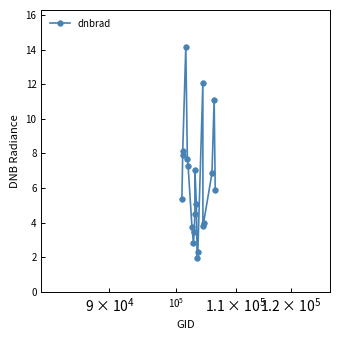

What is the smallest value displayed?

2.0